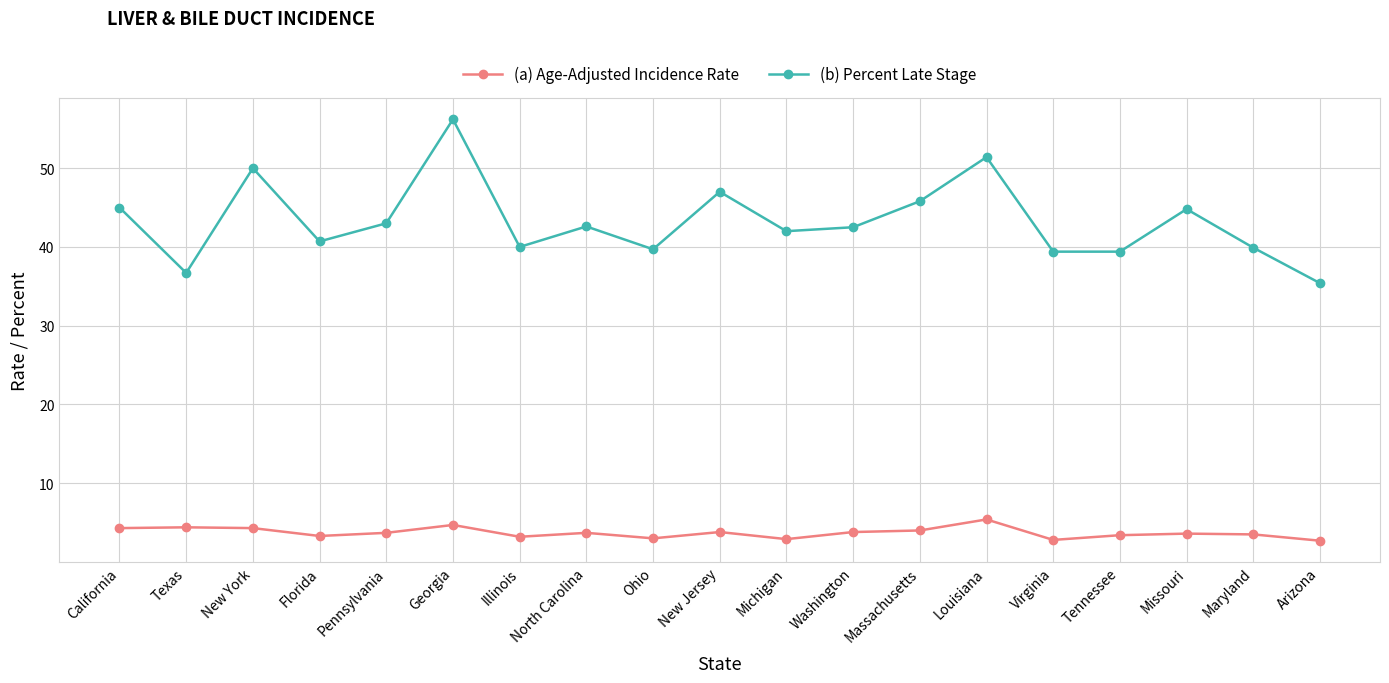

In (a) Age-Adjusted Incidence Rate, how many points are lower than both neighbors (excluding endpoints)?

5